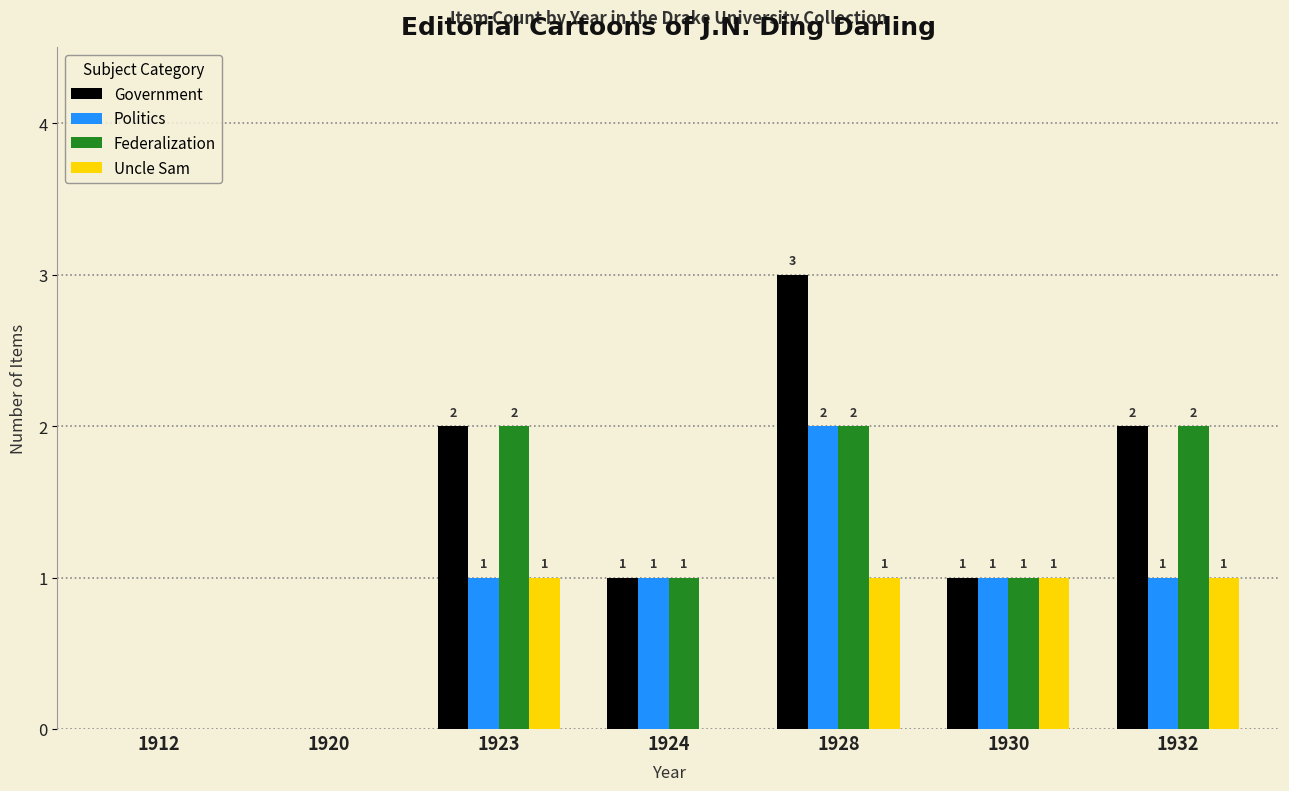

Are the bars grouped side by side (vs. stacked)?

Yes